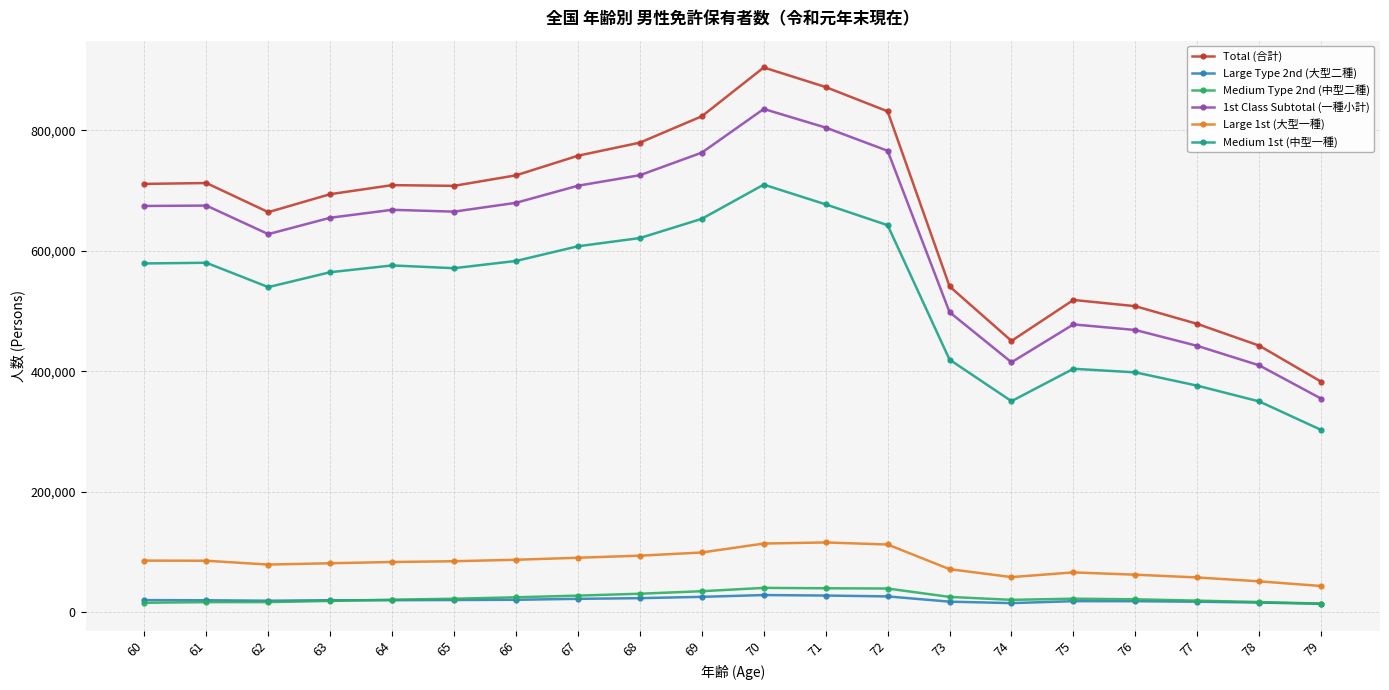

True or false: Large 1st (大型一種) and Medium 1st (中型一種) cross at least once.

False